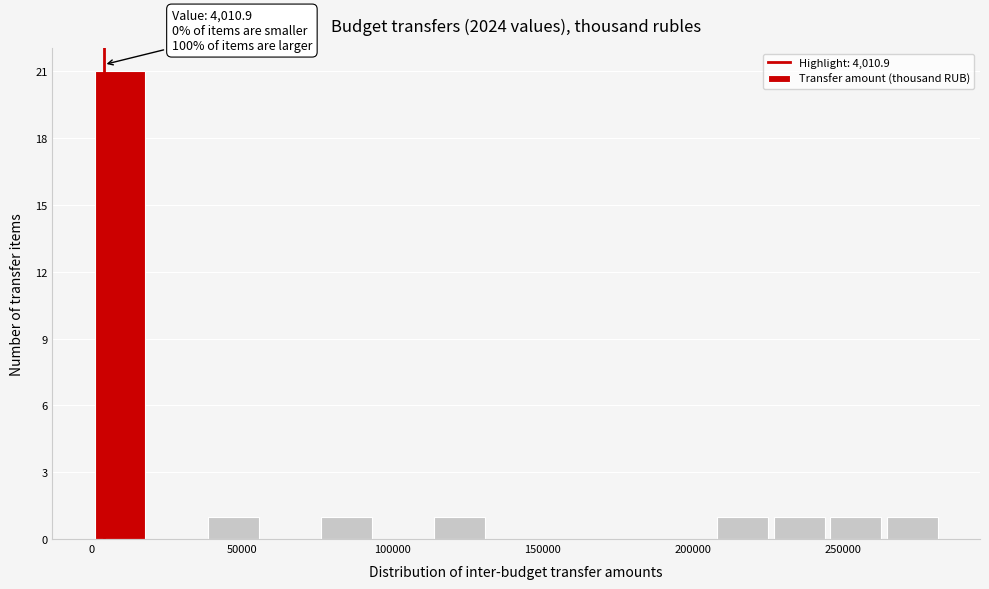

Read against the x-axis, roughly where is the centre of the tallest bar?

10000